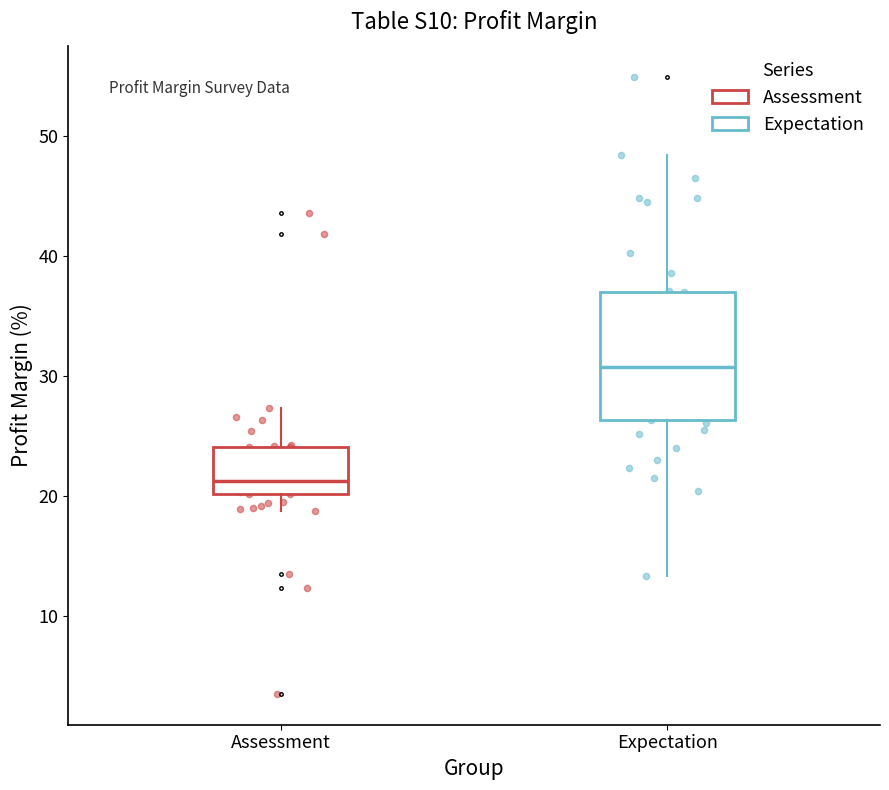

Which box has the highest median line?

Expectation